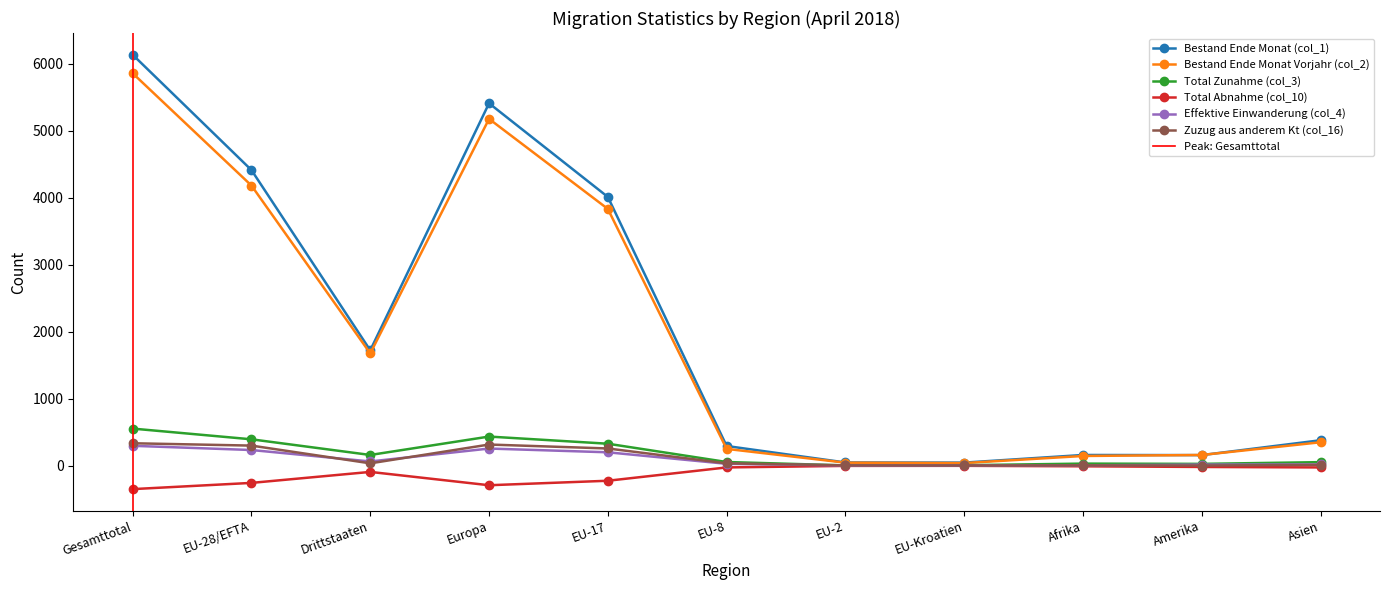

How many interior local peaks does the Effektive Einwanderung (col_4) series have?

1